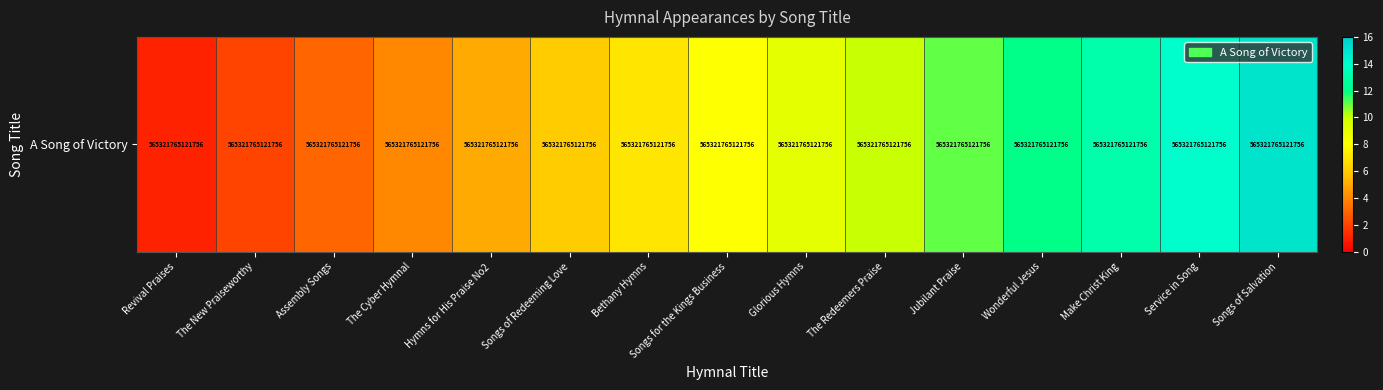

Rank the categories by value from lowest to highest.

Revival Praises, The New Praiseworthy, Assembly Songs, The Cyber Hymnal, Hymns for His Praise No2, Songs of Redeeming Love, Bethany Hymns, Songs for the Kings Business, Glorious Hymns, The Redeemers Praise, Jubilant Praise, Wonderful Jesus, Make Christ King, Service in Song, Songs of Salvation